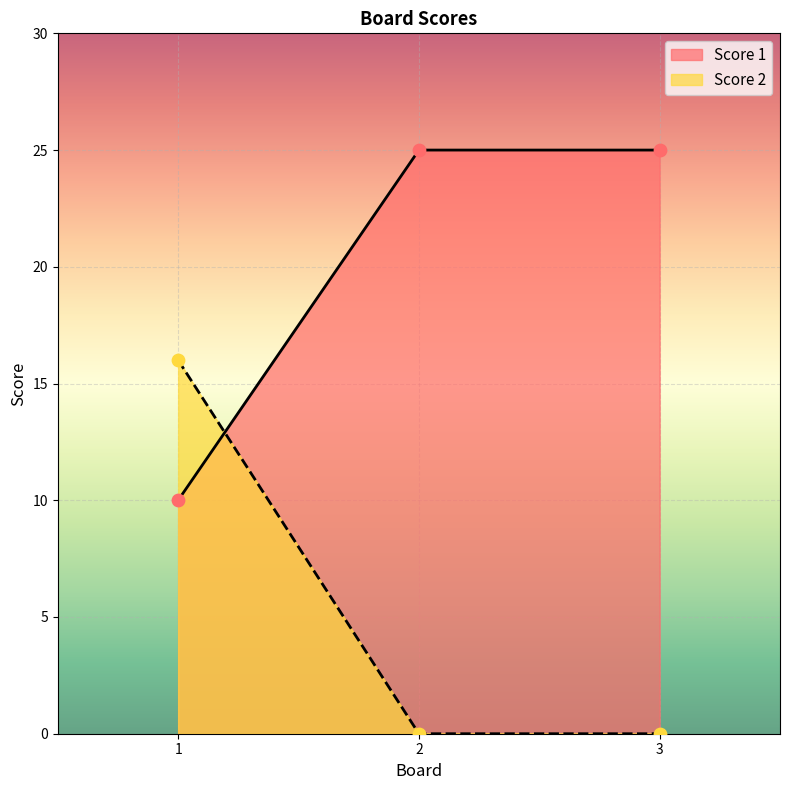

Is the value of Score 1 at 2 greater than the value of Score 2 at 3?

Yes